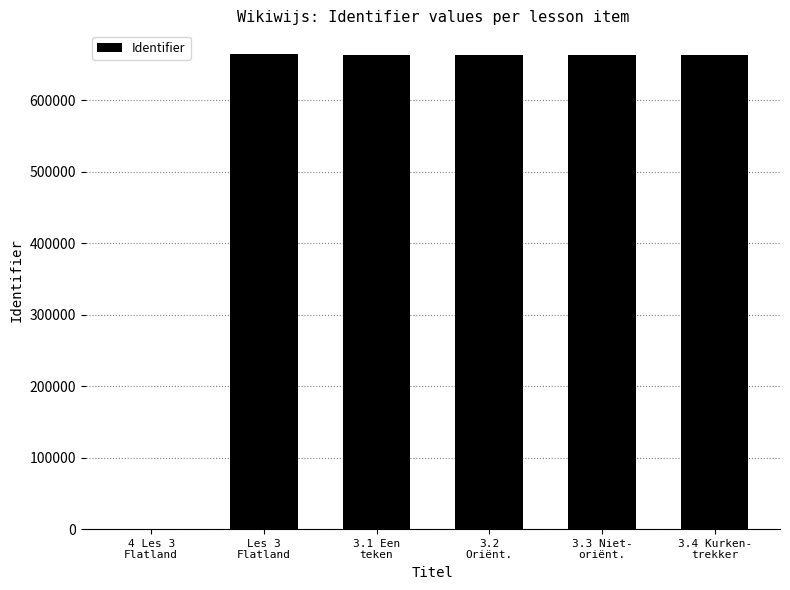

The value at 3.3 Niet-
oriënt. is 662972. True or false?

True